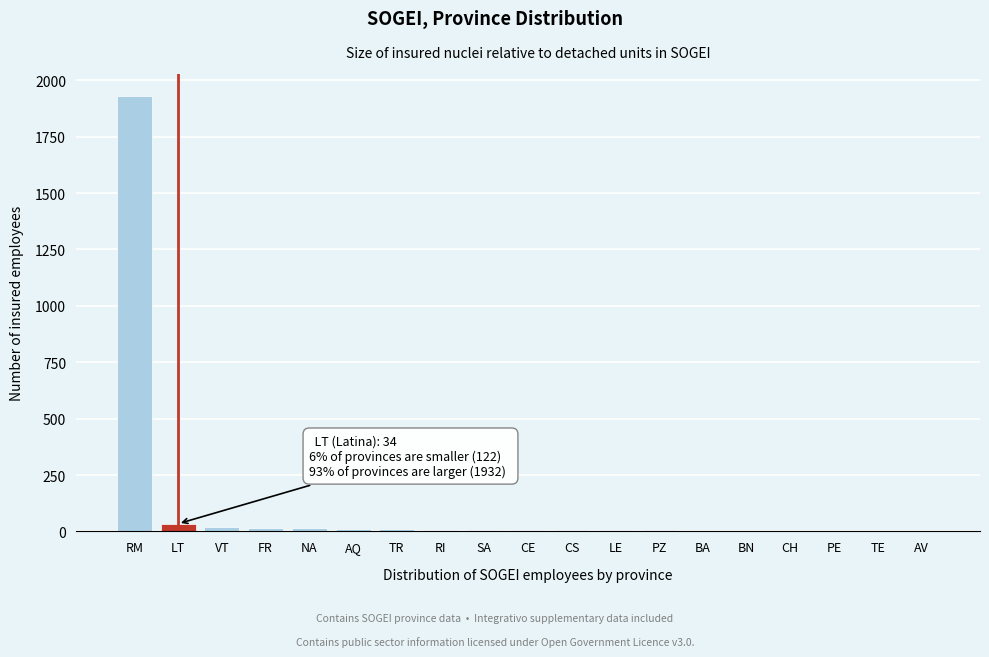

What is the sum of all values?

2088